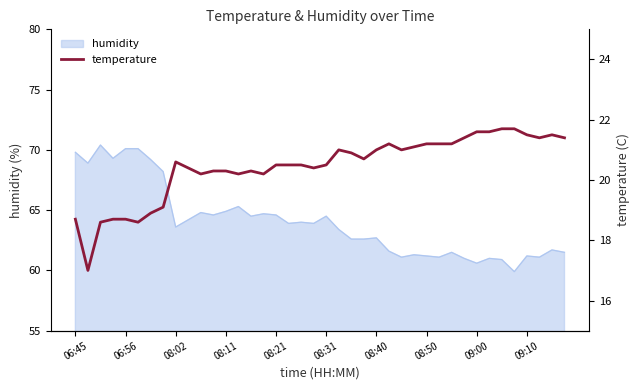

The value of humidity at 09:00 is 60.6. True or false?

True